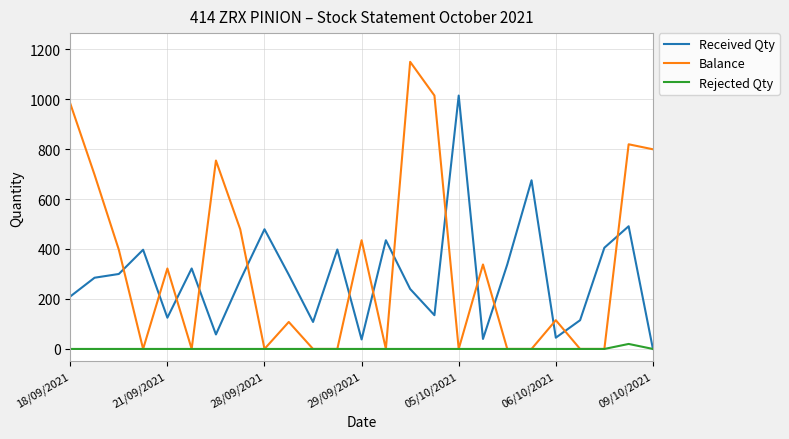

What is the greatest value displayed?

1149